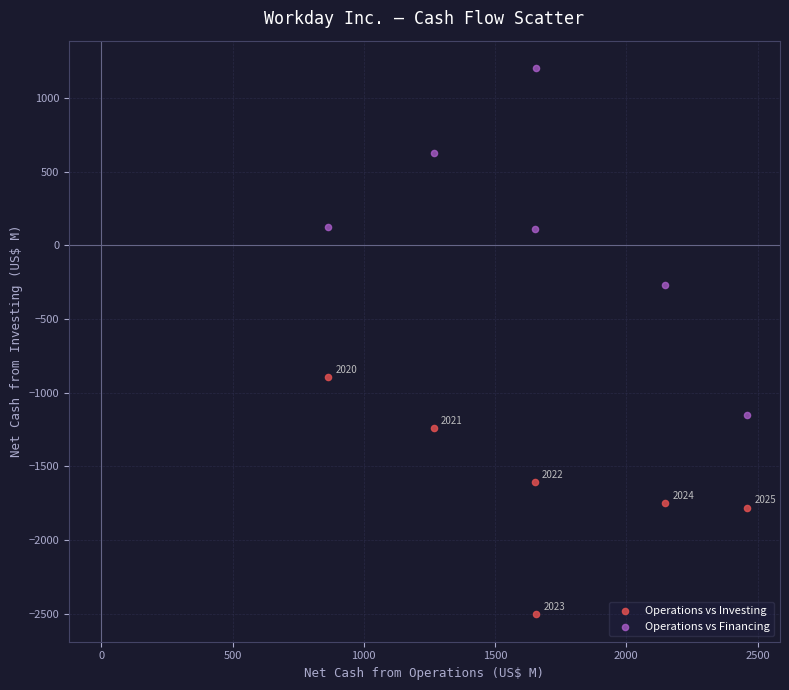

Which series reaches the maximum Y coordinate?

Operations vs Financing